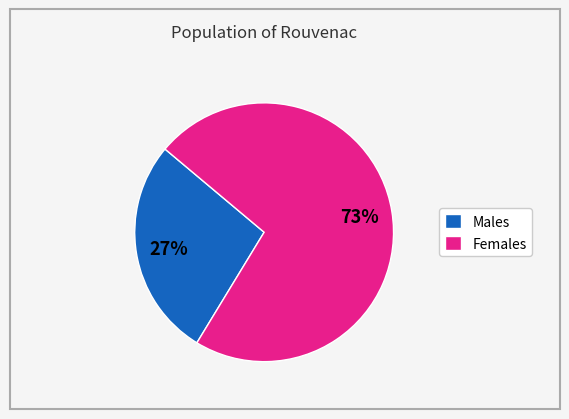

Combined, do Females and Males account for over 50%?

Yes